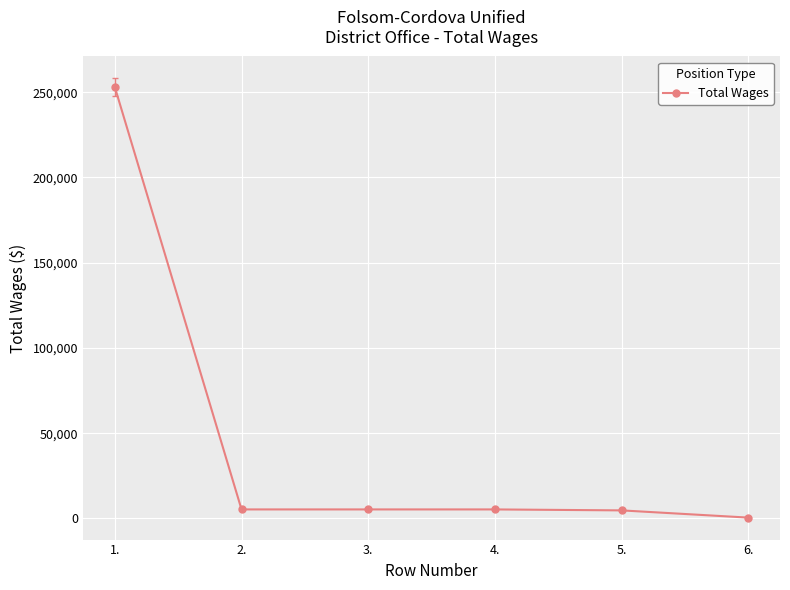

What is the maximum value shown in the chart?

252974